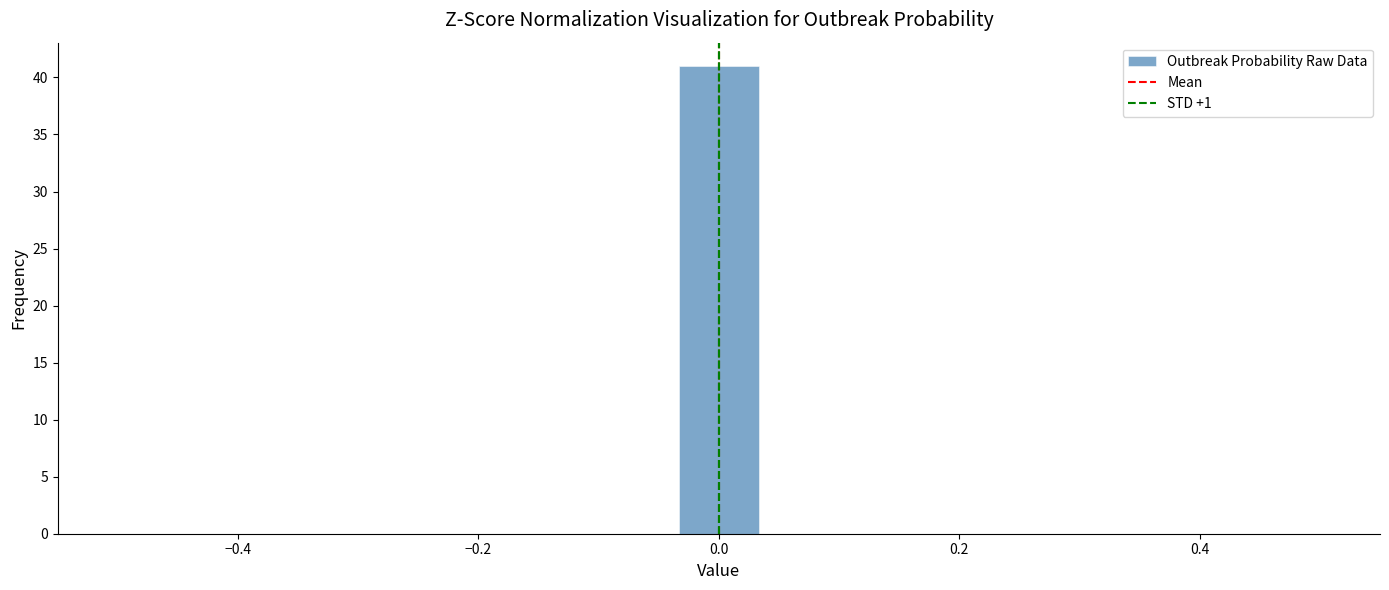

Read against the x-axis, roughly where is the centre of the tallest bar?

0.00